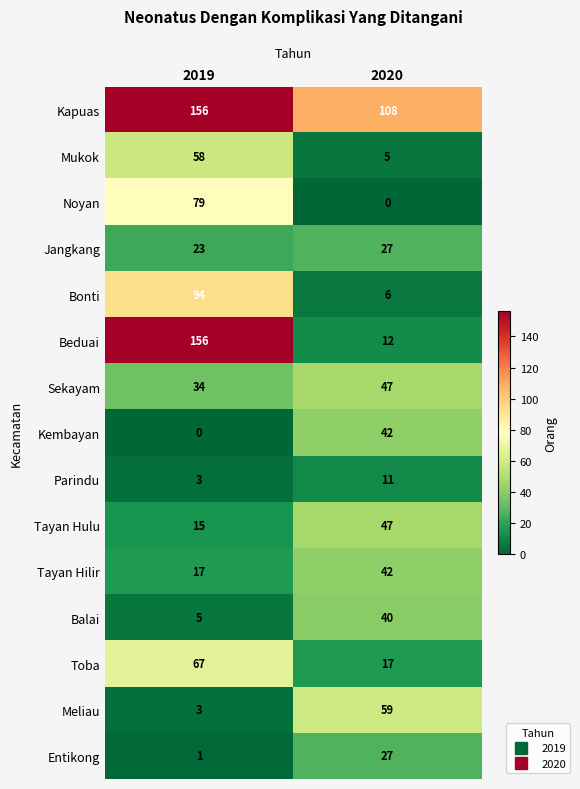

Between 2019 and 2020, which series saw the biggest shift?

Beduai